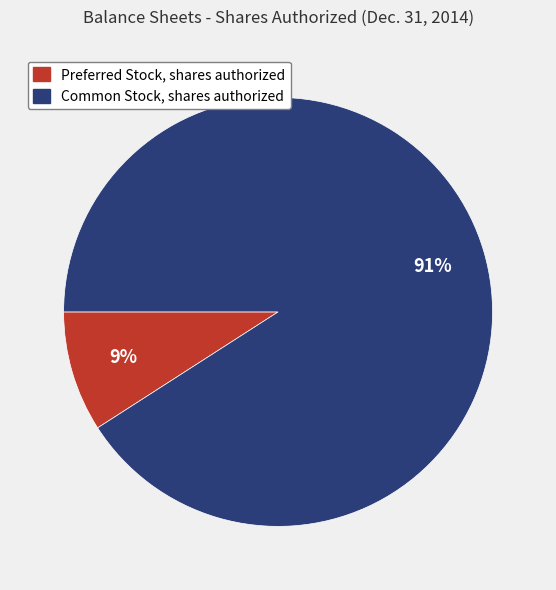

Which category has the biggest portion of the pie?

Common Stock, shares authorized